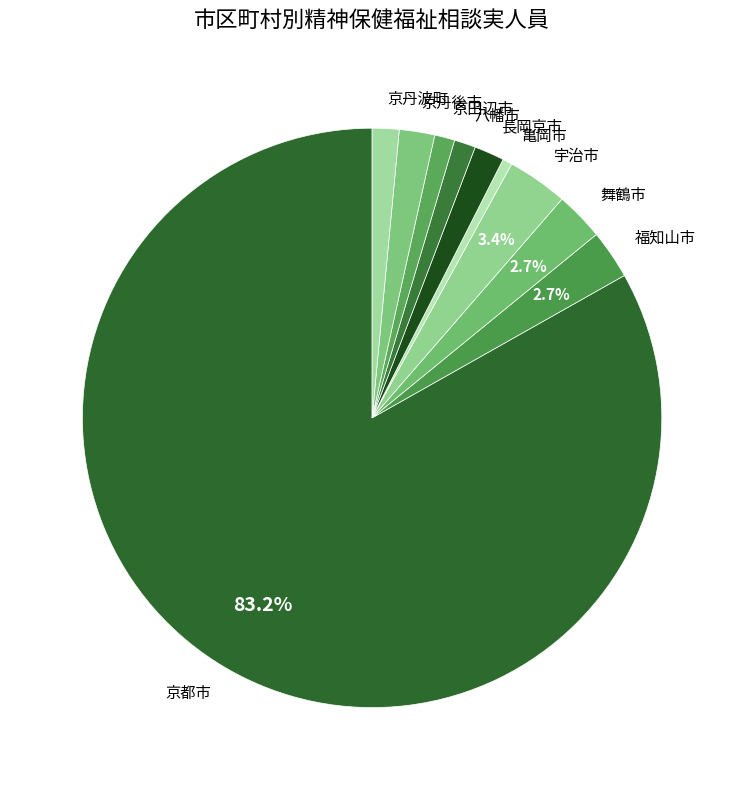

Does 京都市 represent more than half of the total?

Yes